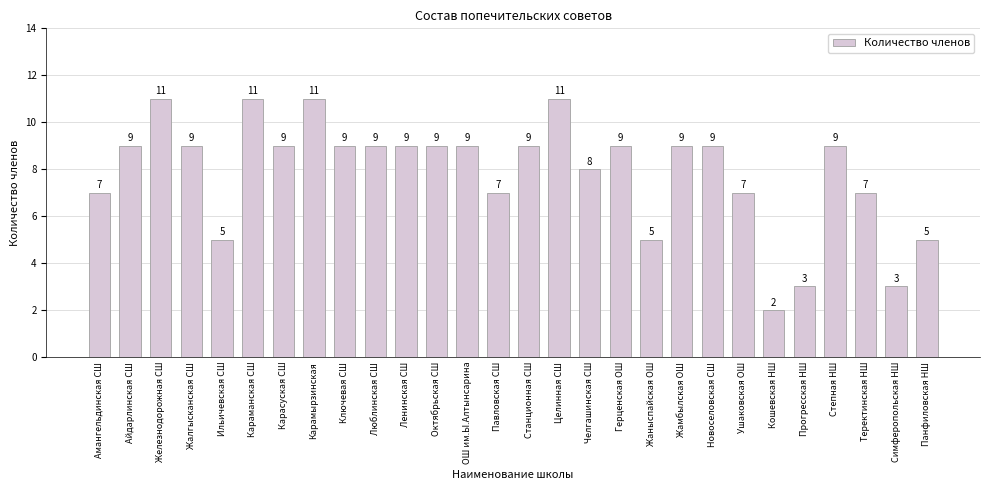

Reading left to right, what are all the values shown in this chart?

7	9	11	9	5	11	9	11	9	9	9	9	9	7	9	11	8	9	5	9	9	7	2	3	9	7	3	5